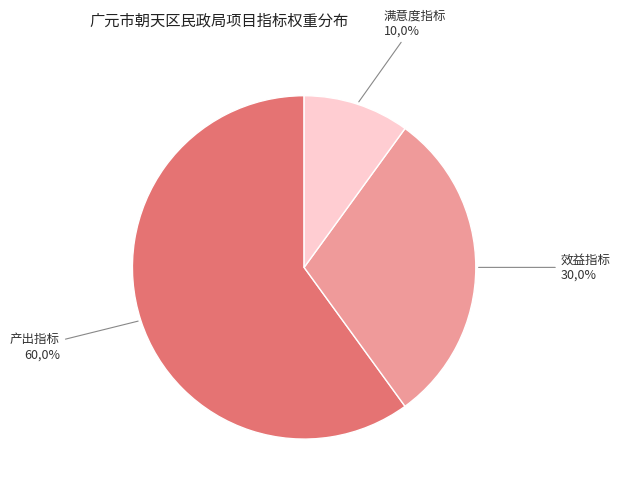

To the nearest percent, what portion does 产出指标 represent?

60%